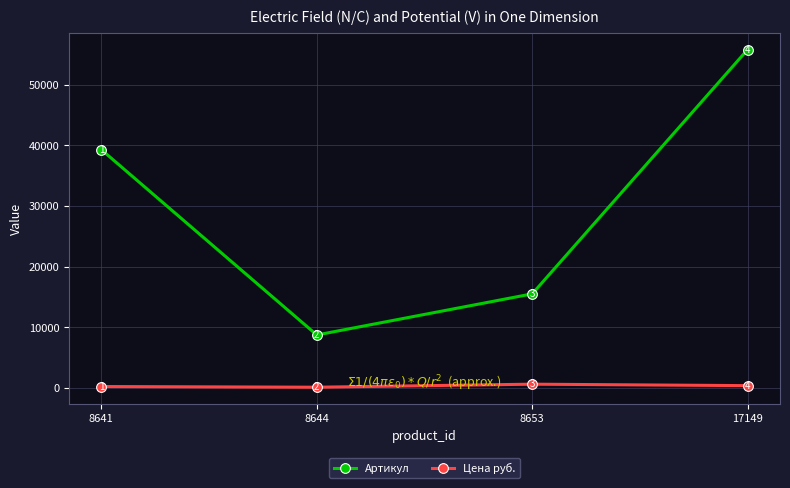

Reading left to right, what are all the values shown in this chart?

Артикул: 8641=39300	8644=8728	8653=15512	17149=55819
Цена руб.: 8641=226	8644=112	8653=614	17149=373